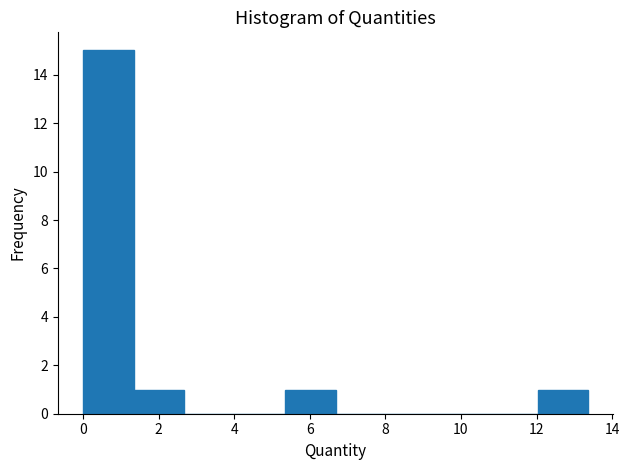

Reading left to right, transcribe this chart: for each bar, give the range it covers on the x-axis and its height. Neither the bar edges nor the heights are printed on the chart, so give them approximately, as read against the axes.

0.0 to 1.4: 15
1.4 to 2.6: 1
2.6 to 4.0: 0
4.0 to 5.4: 0
5.4 to 6.6: 1
6.6 to 8.0: 0
8.0 to 9.4: 0
9.4 to 10.6: 0
10.6 to 12.0: 0
12.0 to 13.4: 1